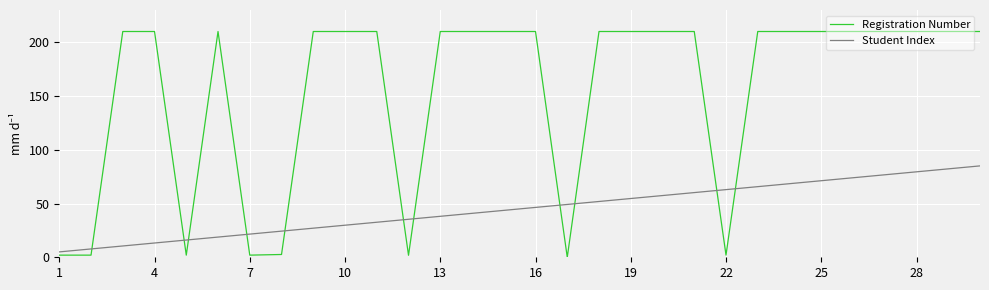

How many intersections are there between Student Index and Registration Number?

11